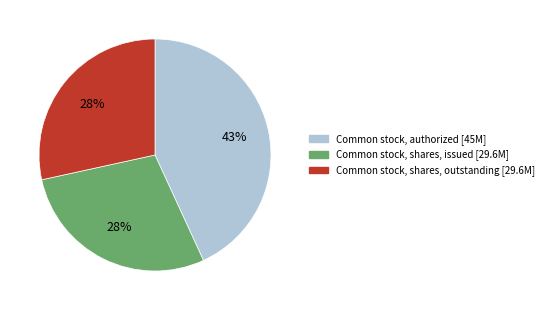

To the nearest percent, what is the average slice percentage?

33%